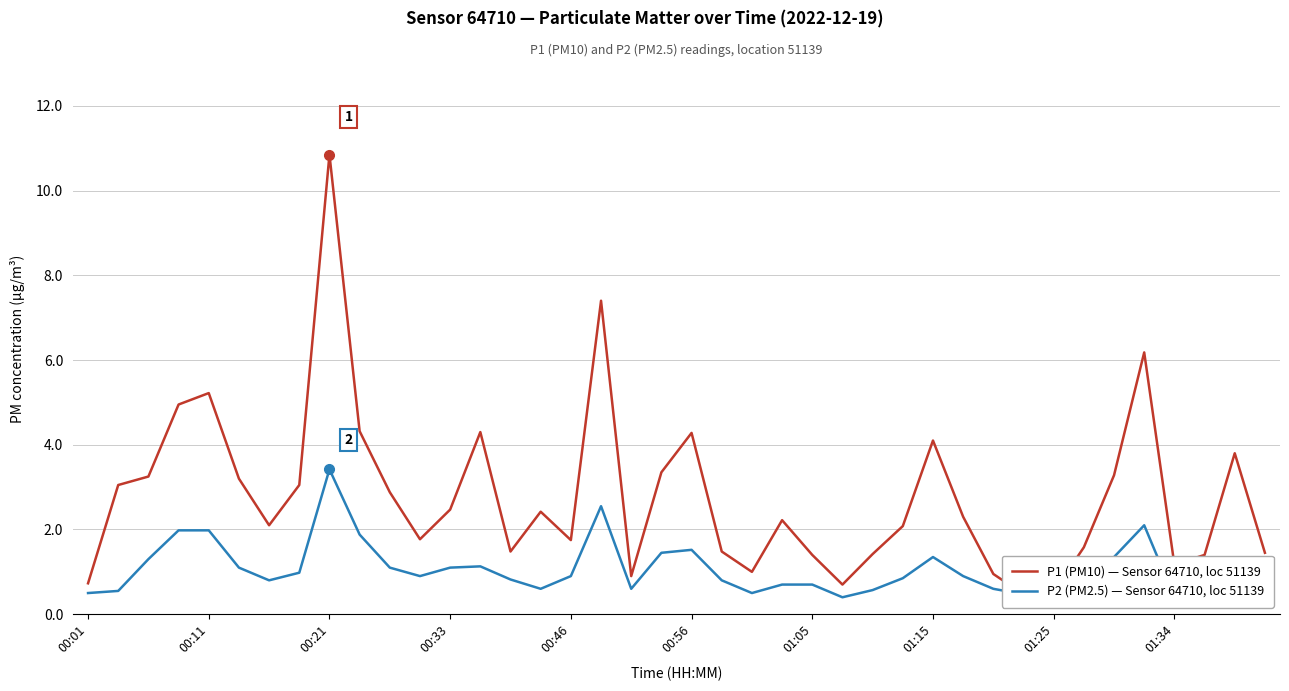

In P2 (PM2.5) — Sensor 64710, loc 51139, how many points are higher than both neighbors (excluding endpoints)?

7